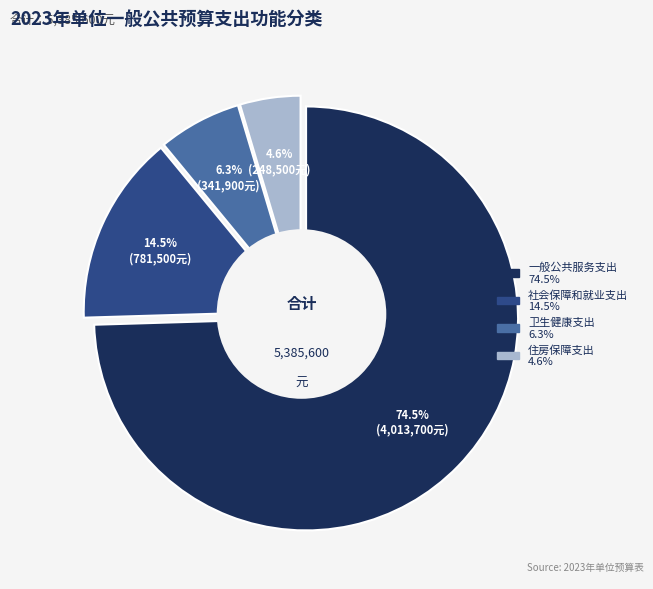

How many slices are in this pie chart?

4